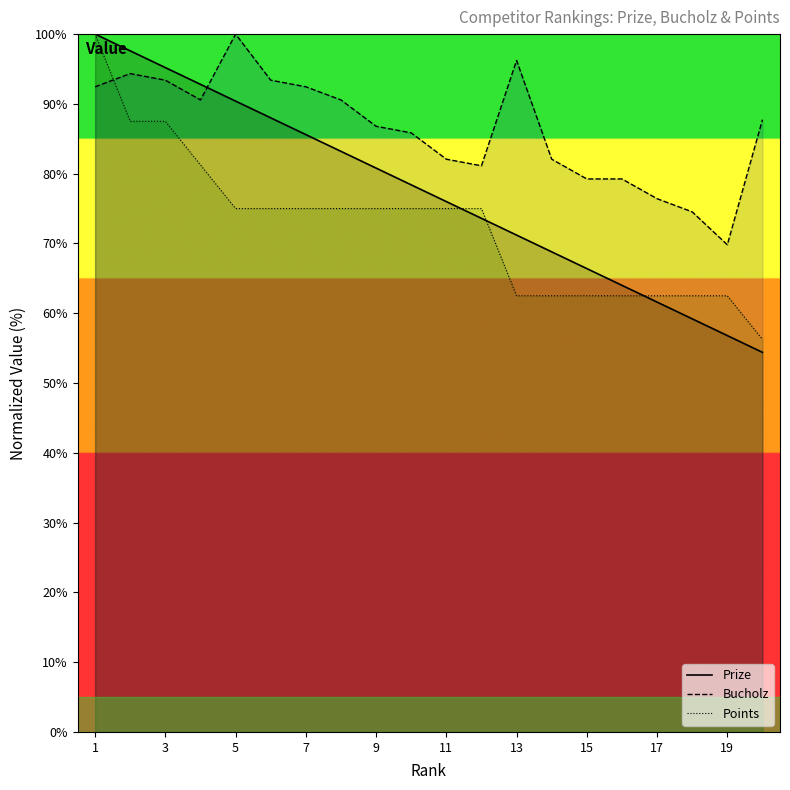

What is the average value of the Points series?

72.5